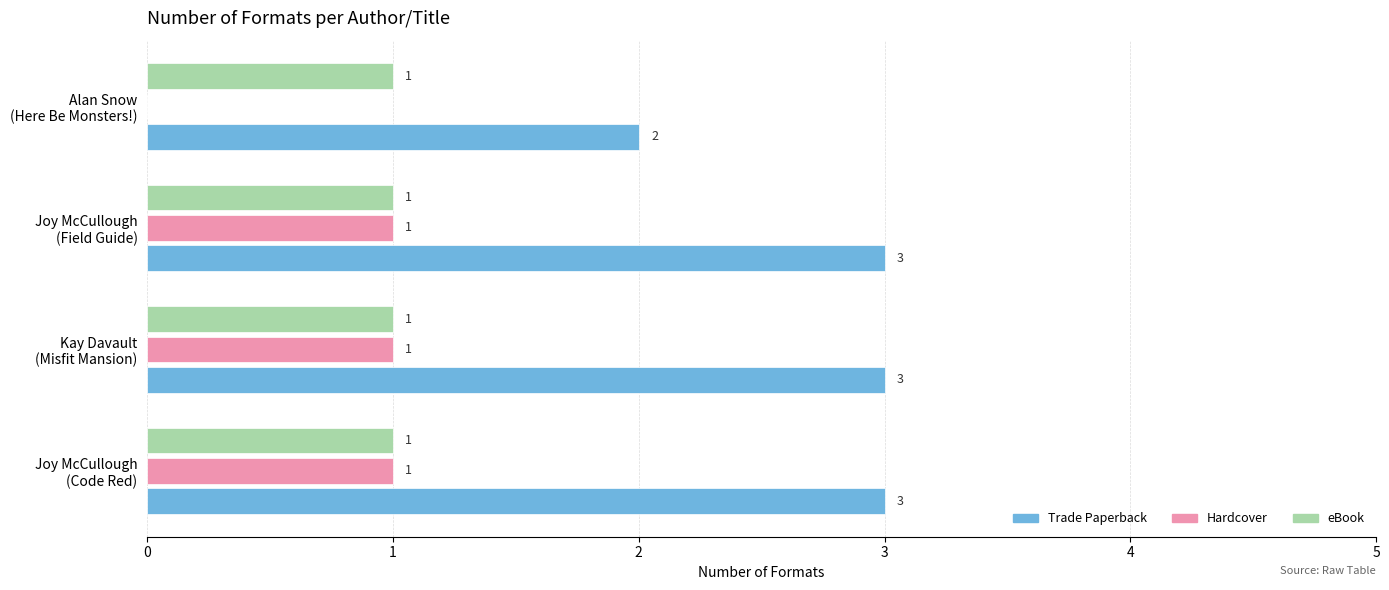

Which series has the largest total across all categories?

Trade Paperback